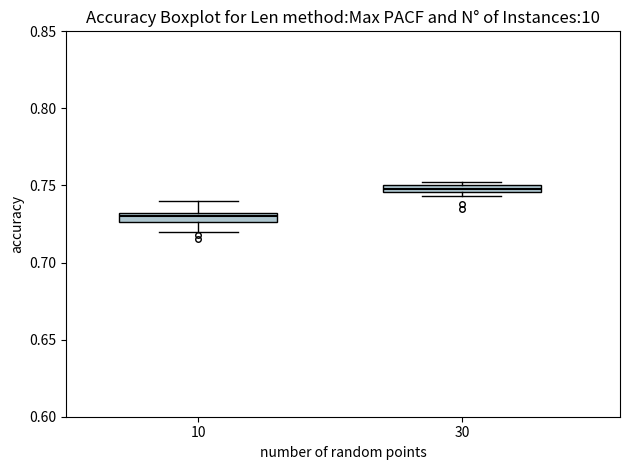

Where is the upper edge of the box at x = 30 on the y-axis? The values are not printed on the chart, so give them approximately, as read against the axis.

0.750